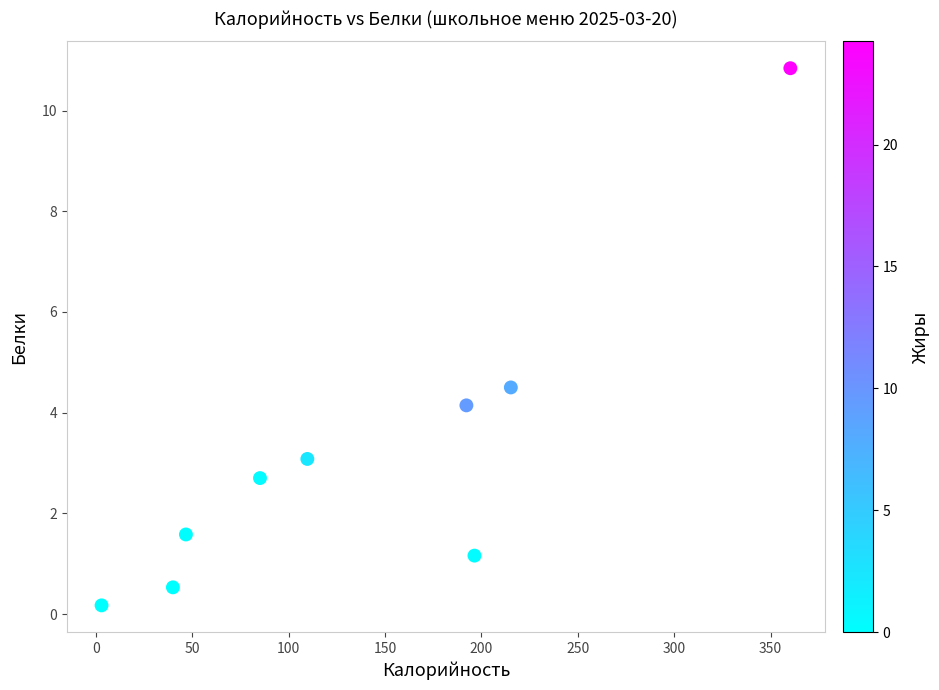

What is the range of X values (max minus min)?

357.2